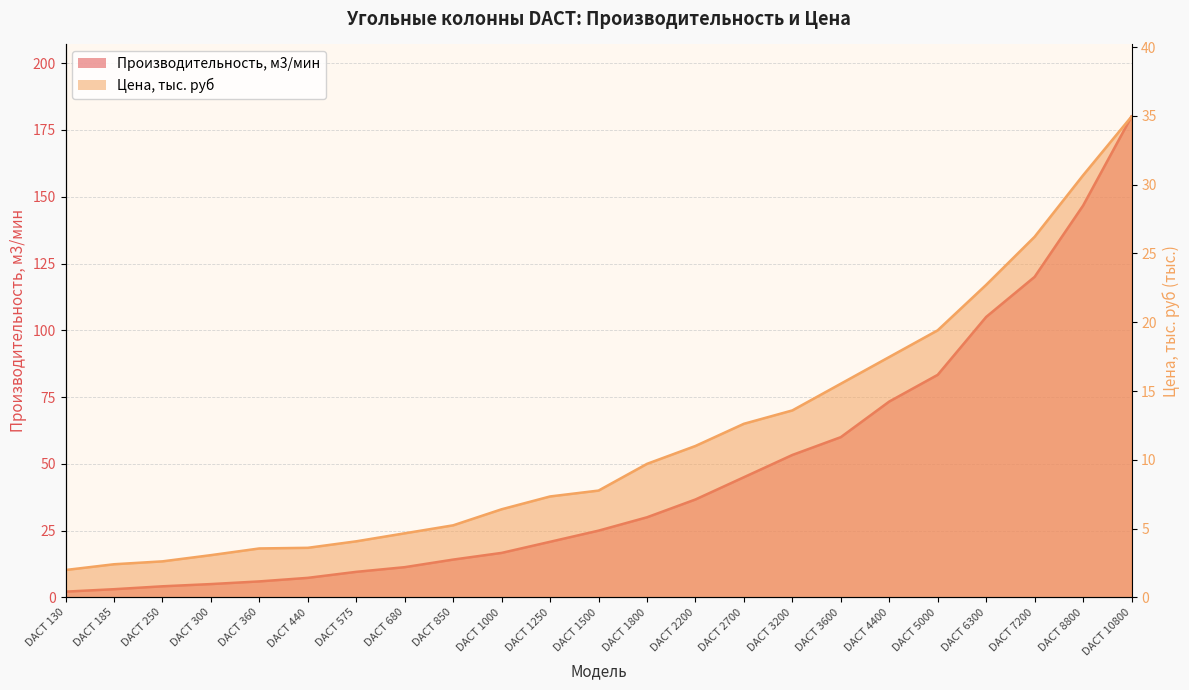

Reading left to right, extract all data points from this chart.

Производительность, м3/мин: 2.2	3.1	4.2	5.0	6.0	7.3	9.6	11.3	14.2	16.7	20.8	25.0	30.0	36.7	45.0	53.3	60.0	73.3	83.3	105.0	120.0	146.7	180.0
Цена, тыс. руб: 2.0	2.4	2.6	3.1	3.6	3.6	4.1	4.7	5.2	6.4	7.3	7.8	9.7	11.0	12.6	13.6	15.5	17.5	19.4	22.7	26.2	30.7	34.9